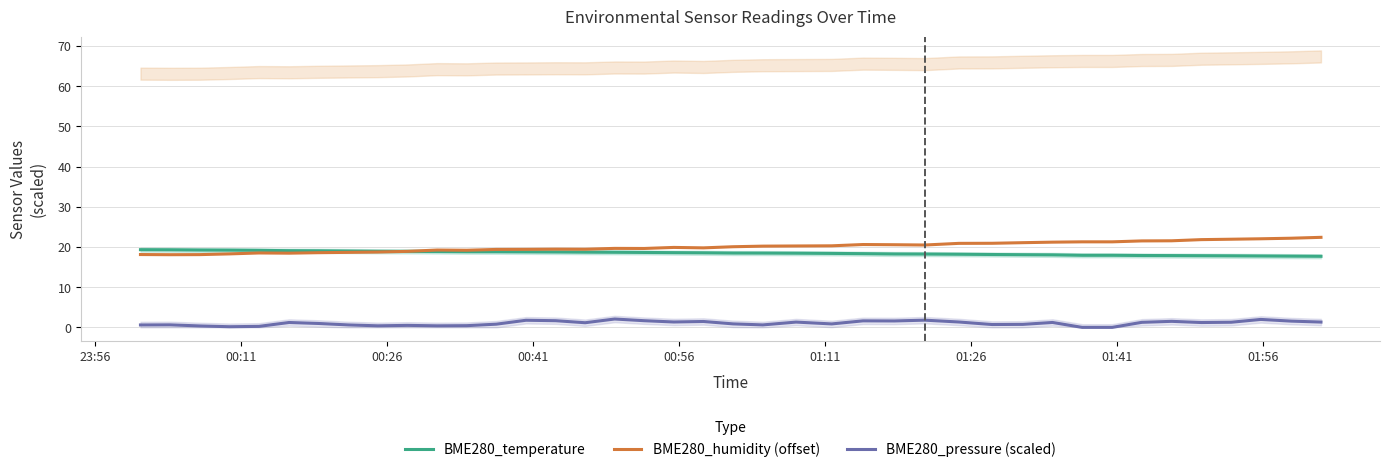

How many interior local valleys does the BME280_humidity (offset) series have?

7